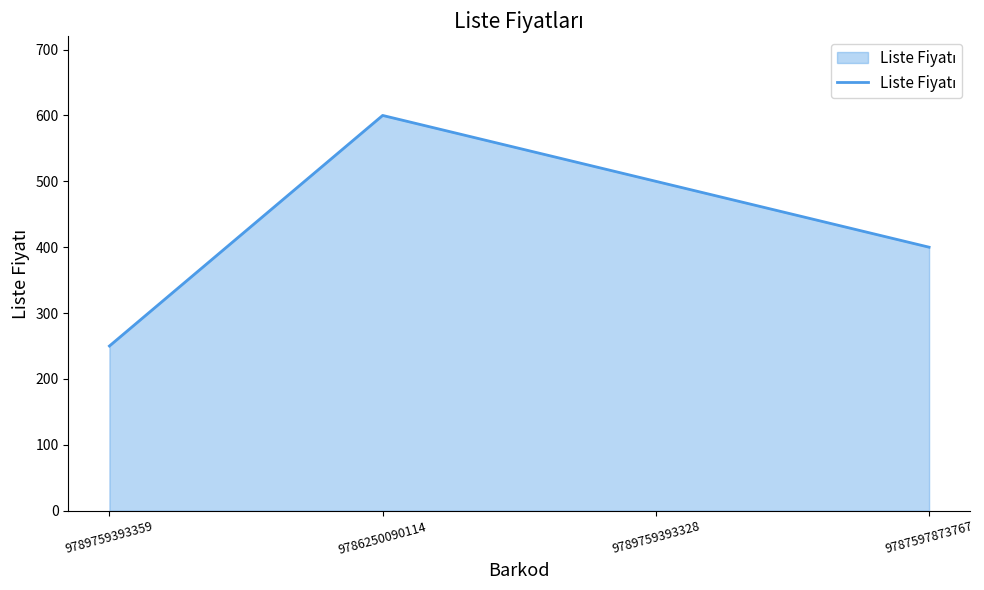

Reading left to right, what are all the values shown in this chart?

250	600	500	400